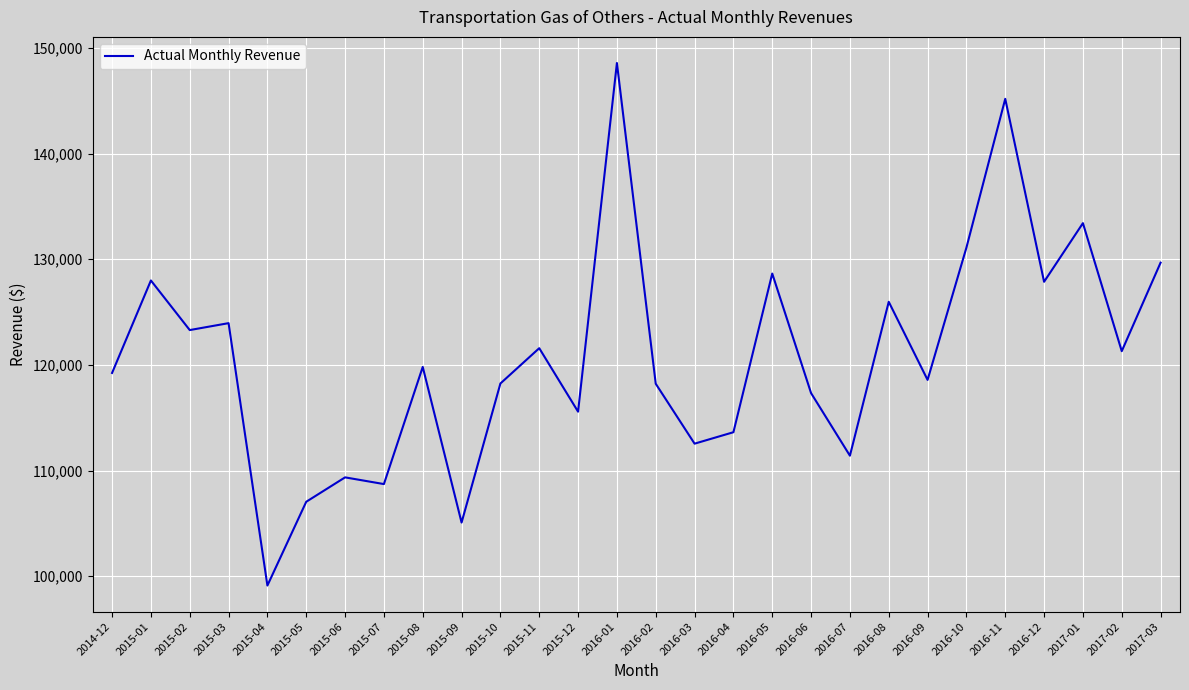

Approximately how many times larger is the value at 2016-03 compared to 2016-05?

0.9